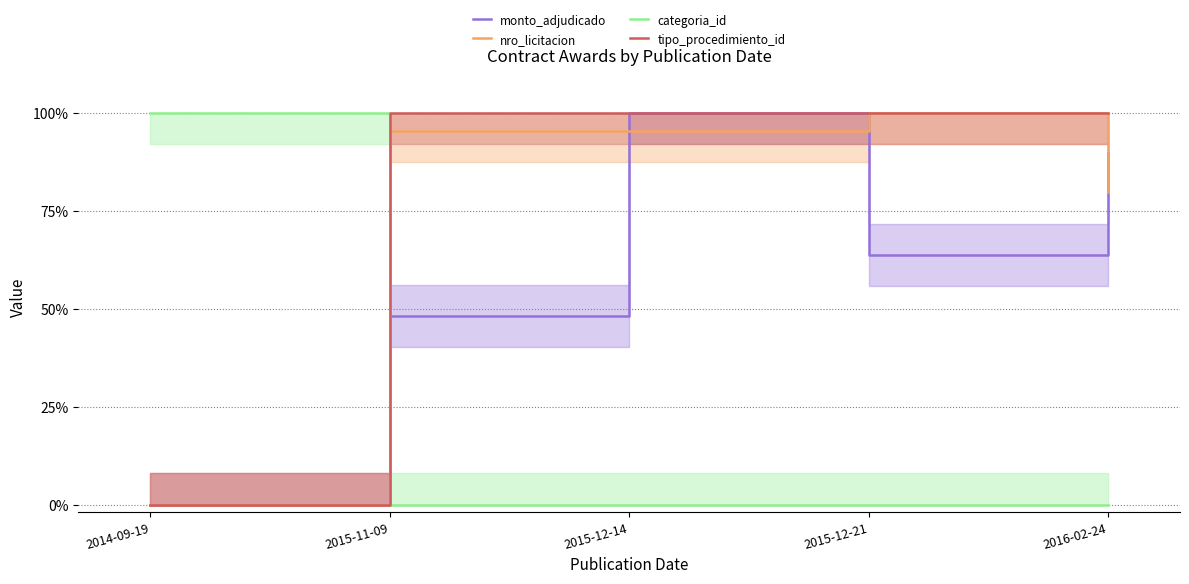

At which category does the chart reach its peak across all series?

2015-12-14